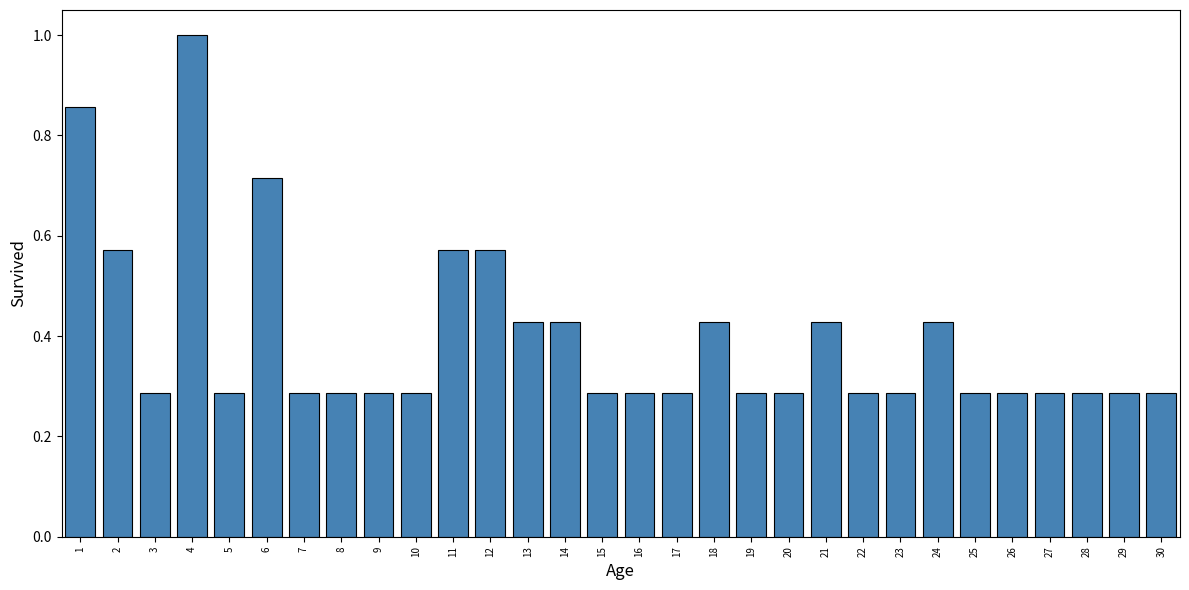

Is it true that the value at 2 is 0.8?

False